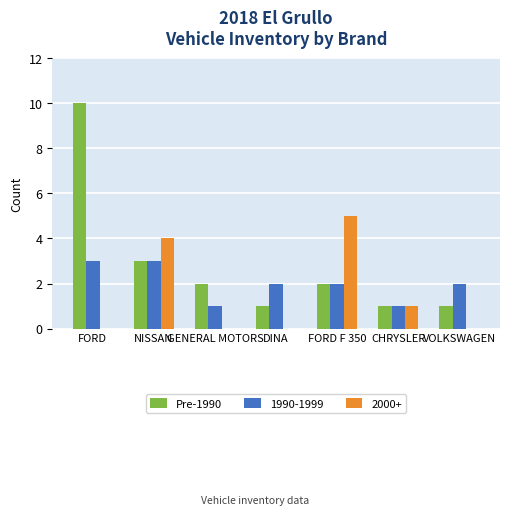

What is the sum of all 1990-1999 values?

14